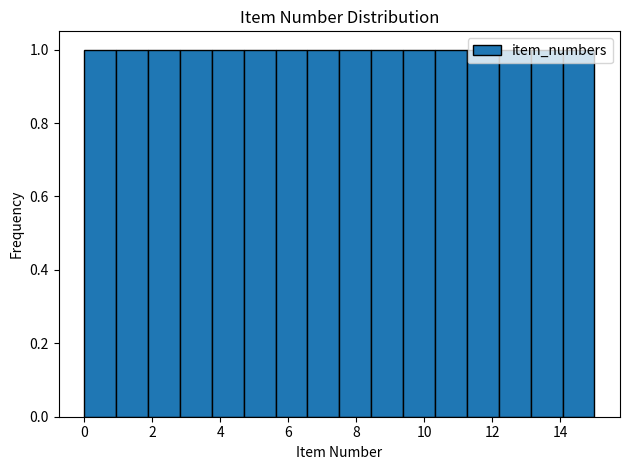

Reading left to right, list every bar in this chart as the range it spans on the x-axis followed by its height. Neither the bar edges nor the heights are printed on the chart, so give them approximately, as read against the axes.

0.0 to 1.0: 1
1.0 to 1.8: 1
1.8 to 2.8: 1
2.8 to 3.8: 1
3.8 to 4.6: 1
4.6 to 5.6: 1
5.6 to 6.6: 1
6.6 to 7.6: 1
7.6 to 8.4: 1
8.4 to 9.4: 1
9.4 to 10.4: 1
10.4 to 11.2: 1
11.2 to 12.2: 1
12.2 to 13.2: 1
13.2 to 14.0: 1
14.0 to 15.0: 1